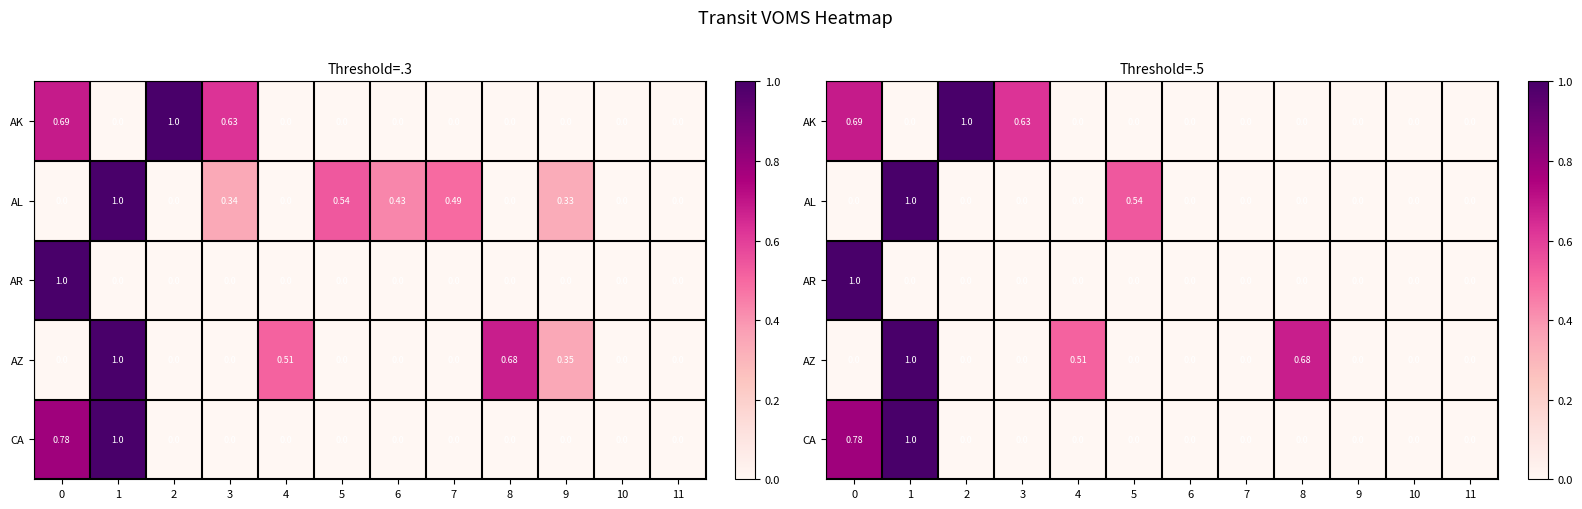

How many values in the AZ series exceed 0?

3